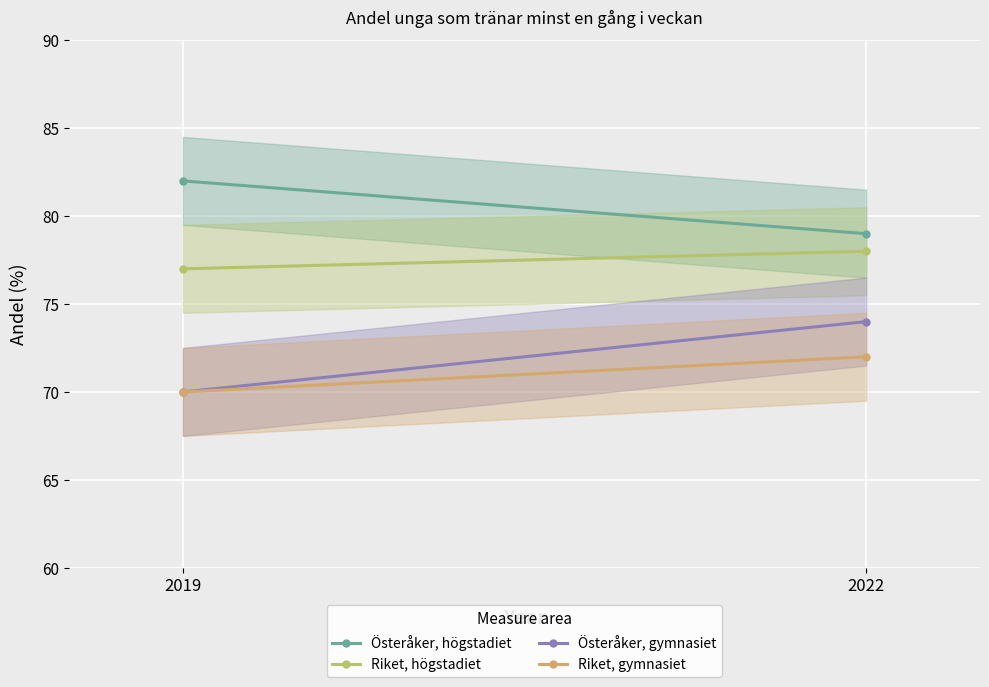

What are all the series names shown in the legend?

Österåker, högstadiet, Riket, högstadiet, Österåker, gymnasiet, Riket, gymnasiet